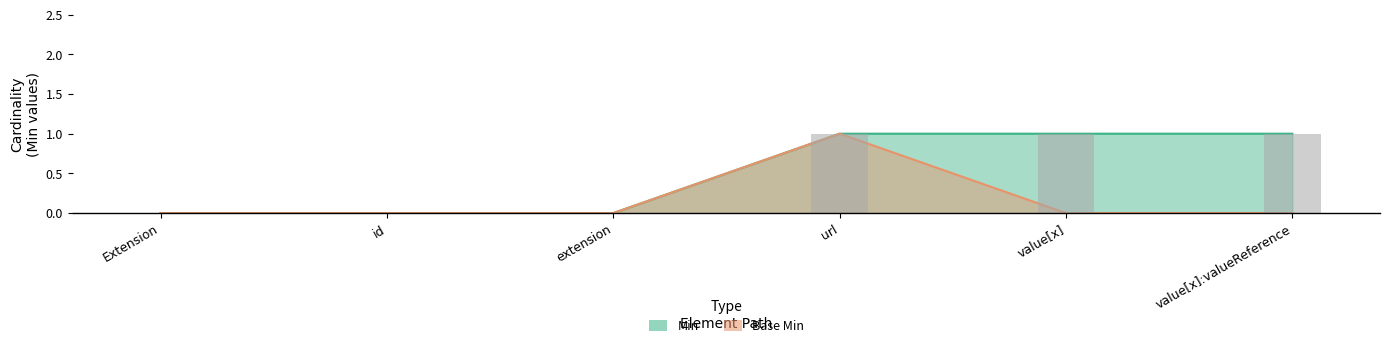

True or false: Min has a value of -1 at Extension.

False